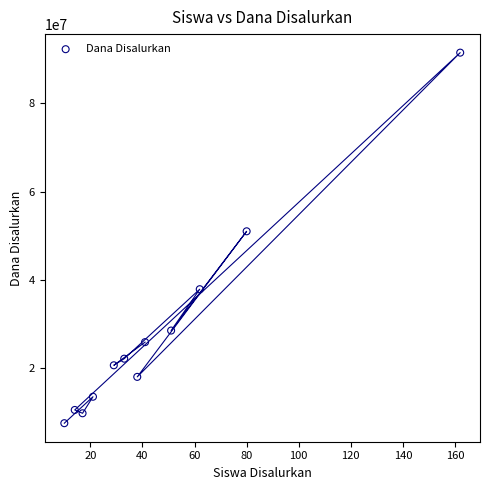

What is the range of X values (max minus min)?

152